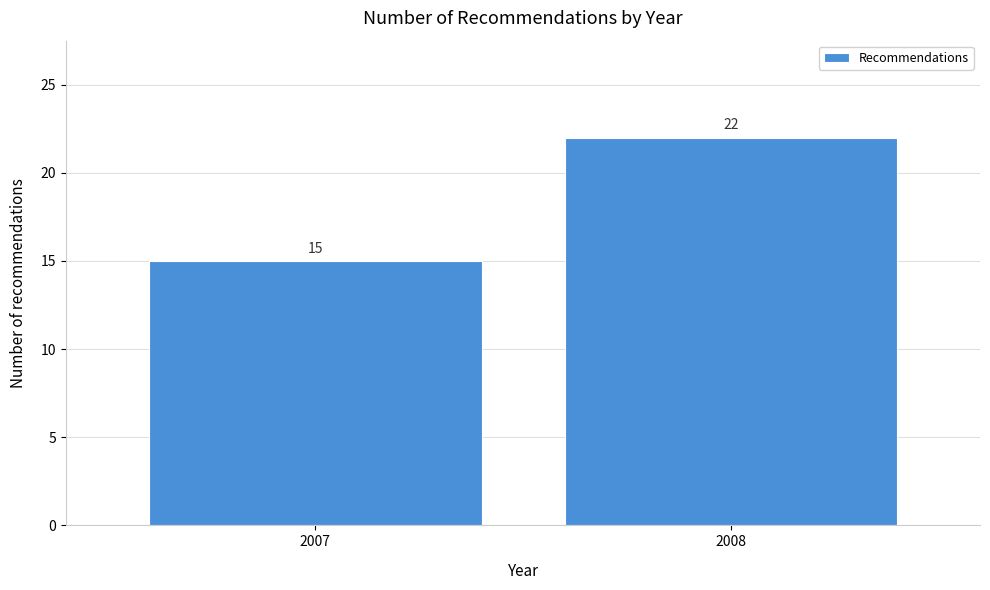

Reading left to right, list all the values displayed in this chart.

15	22